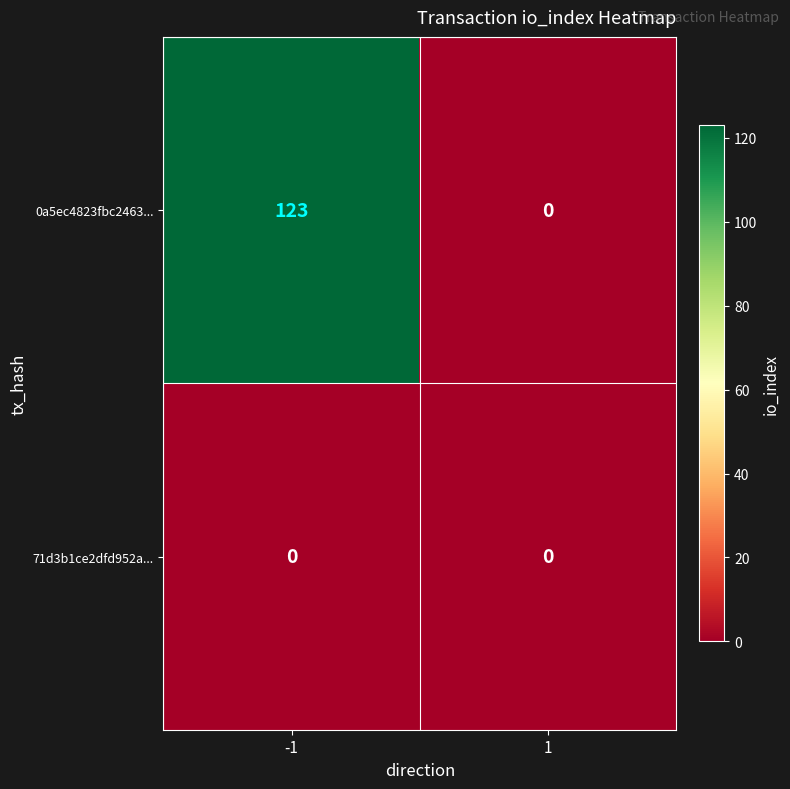

At which category is the sum across all series the highest?

-1